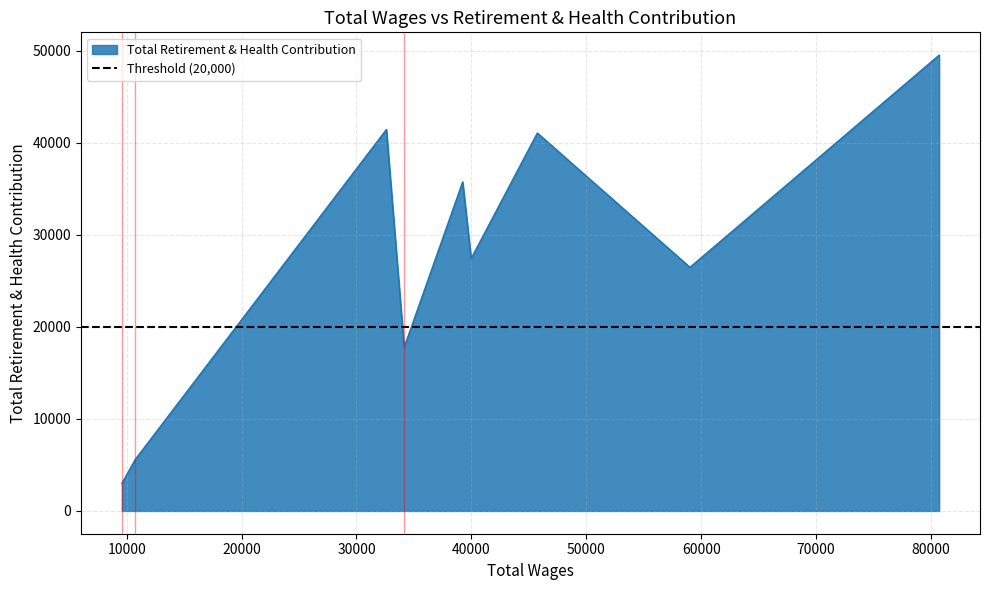

What is the difference between the maximum and minimum values?

46544